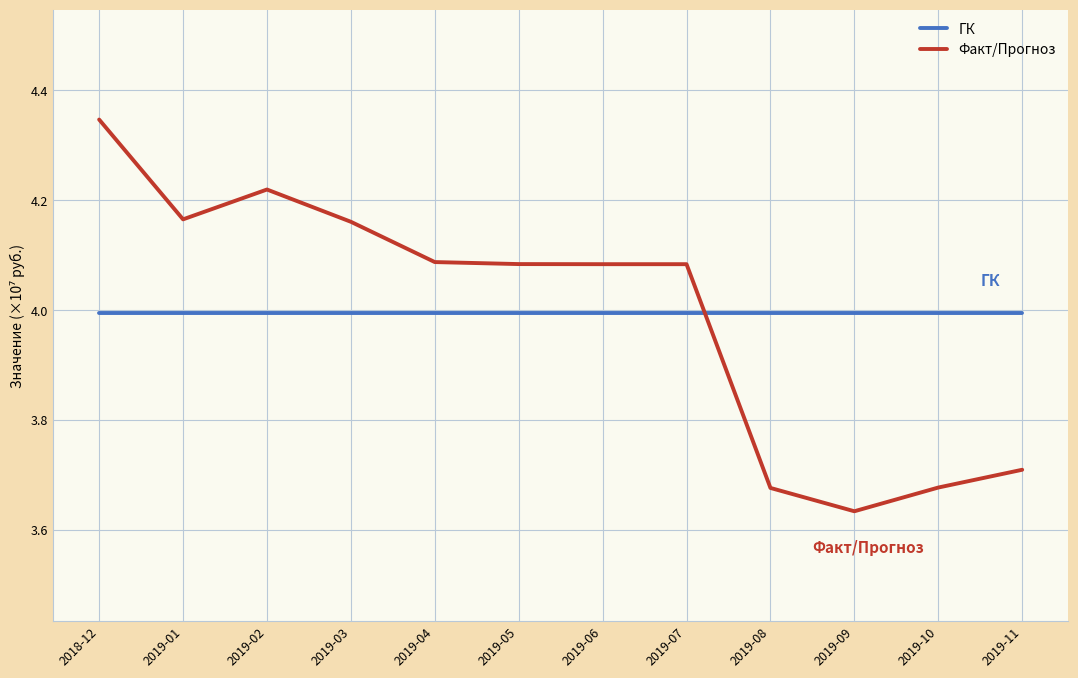

What is the difference between the Факт/Прогноз values at 2019-01 and 2019-05?

0.1